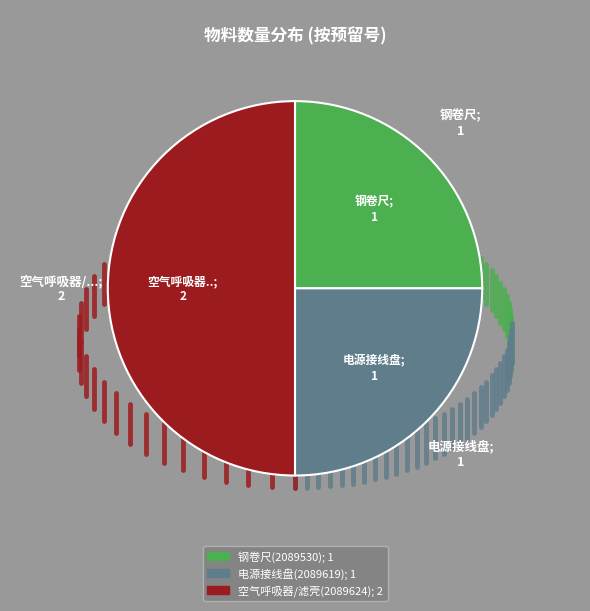

Count the number of slices in the pie.

3